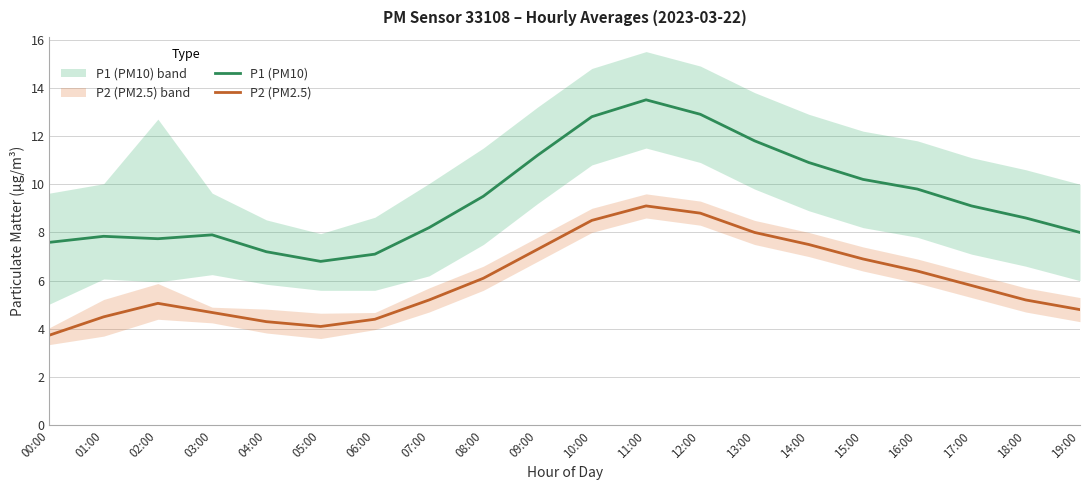

What is the minimum value shown in the chart?

3.7